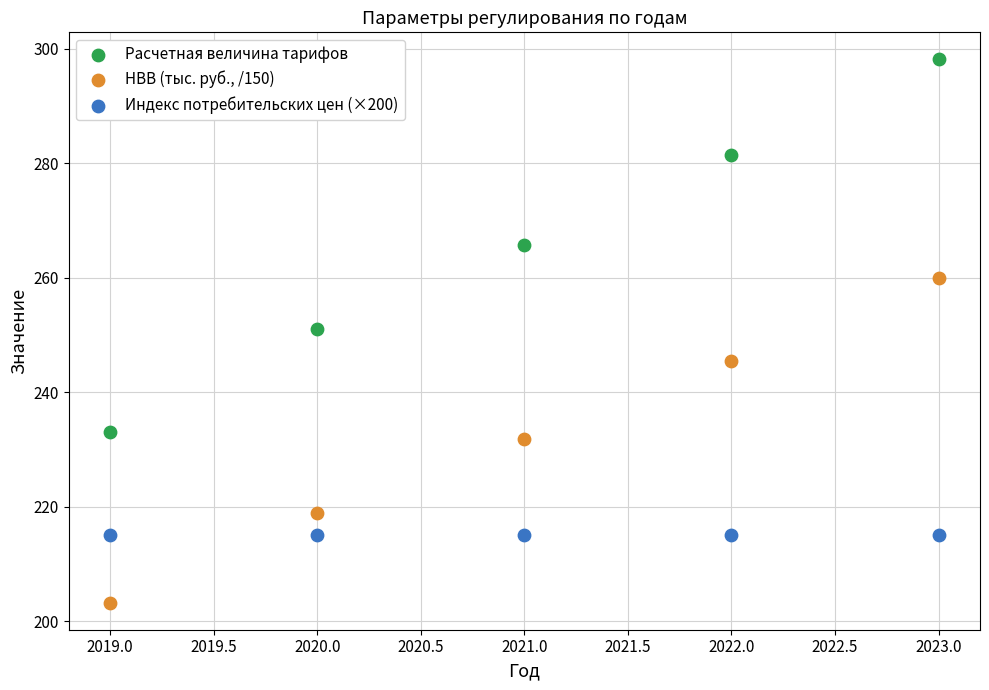

Which series contains the highest Y value?

Расчетная величина тарифов